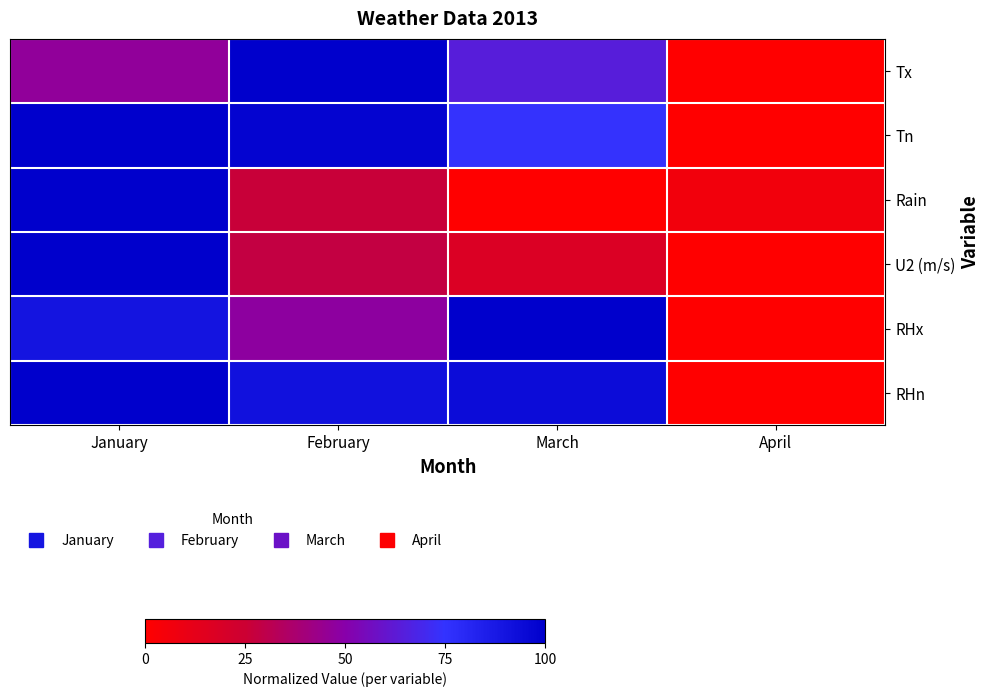

At how many categories does at least one series exceed 0?

4